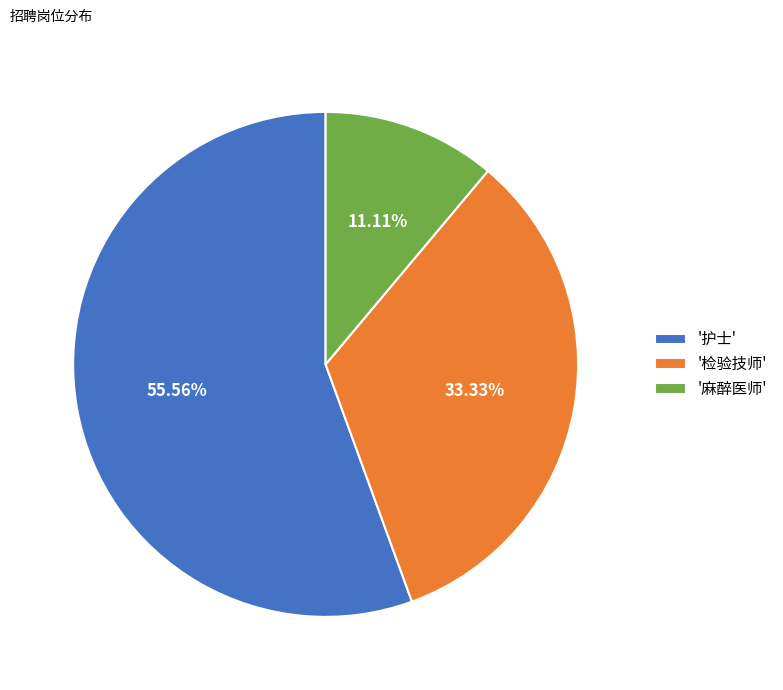

Which has a higher value, '检验技师' or '护士'?

'护士'